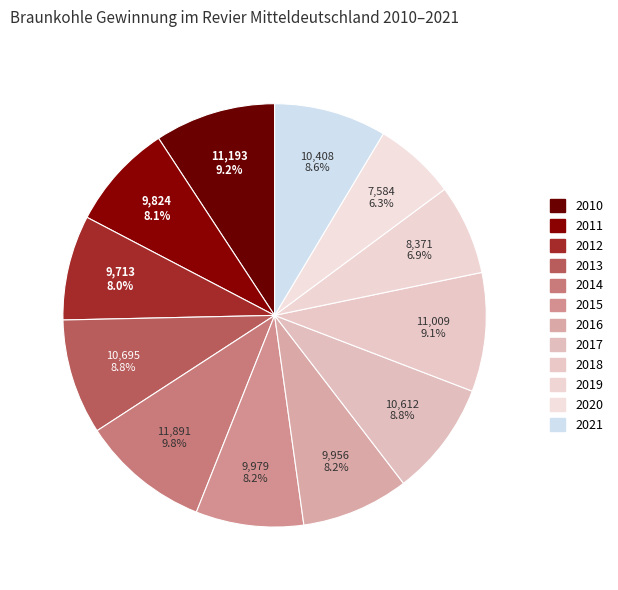

Count the number of slices in the pie.

12